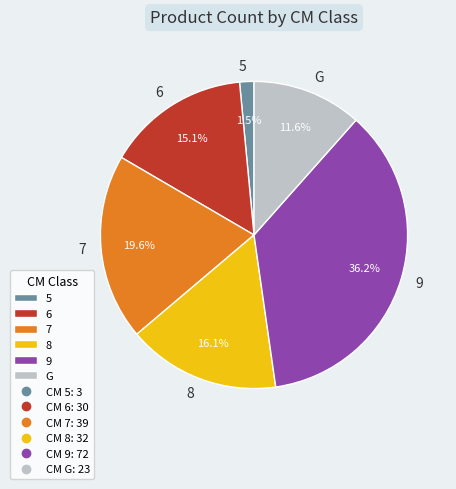

To the nearest percent, what is the combined percentage of 8 and 7?

36%